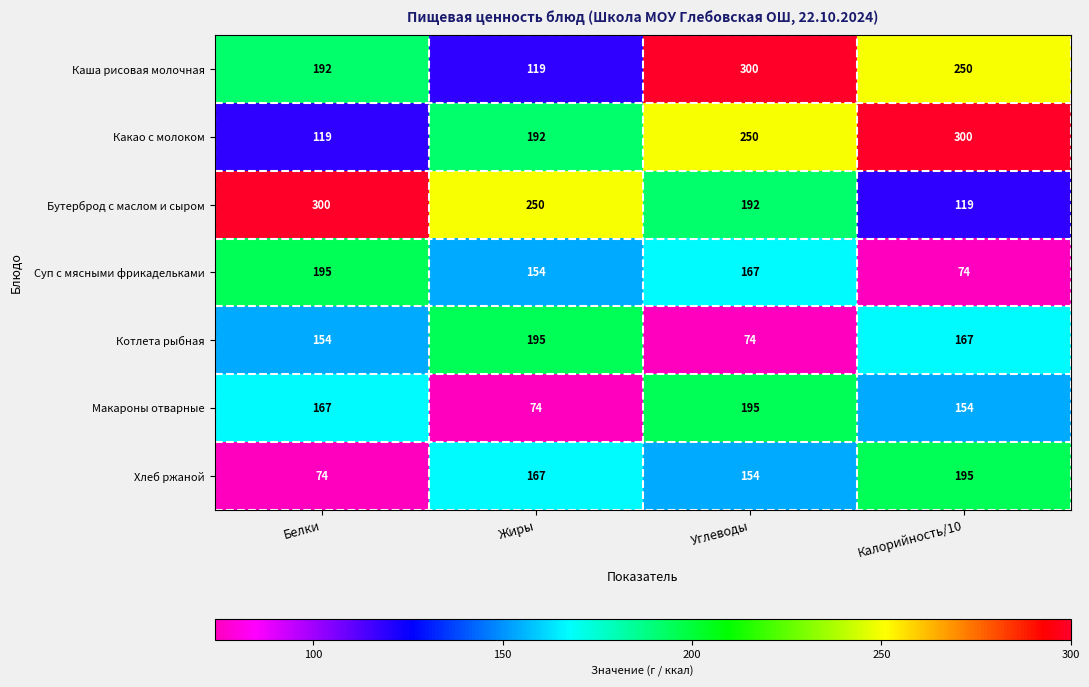

Is it true that Каша рисовая молочная equals 273 at Белки?

False